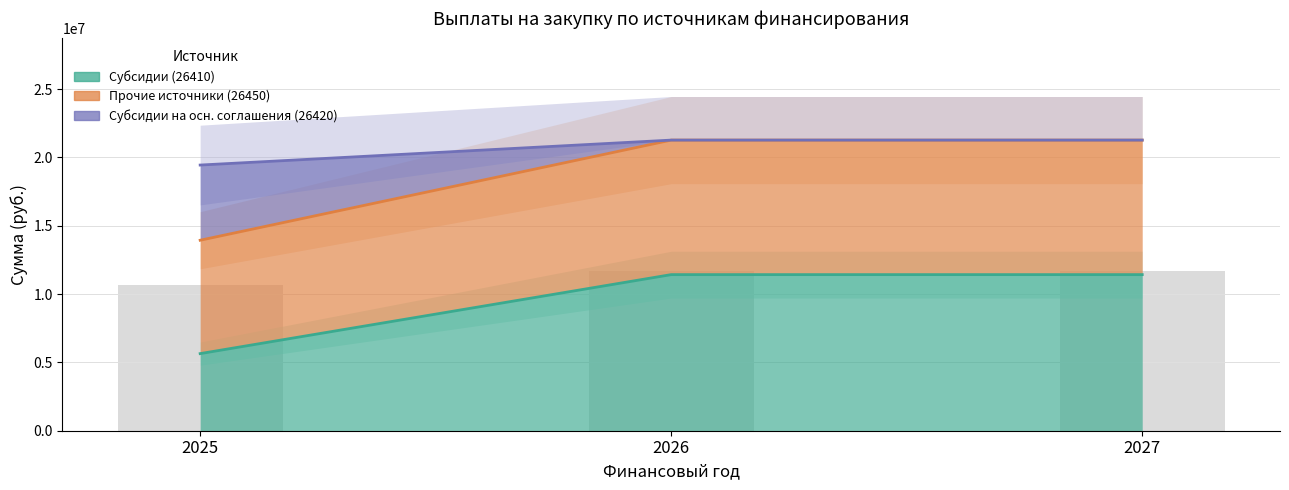

What is the maximum value shown in the chart?

21261634.9